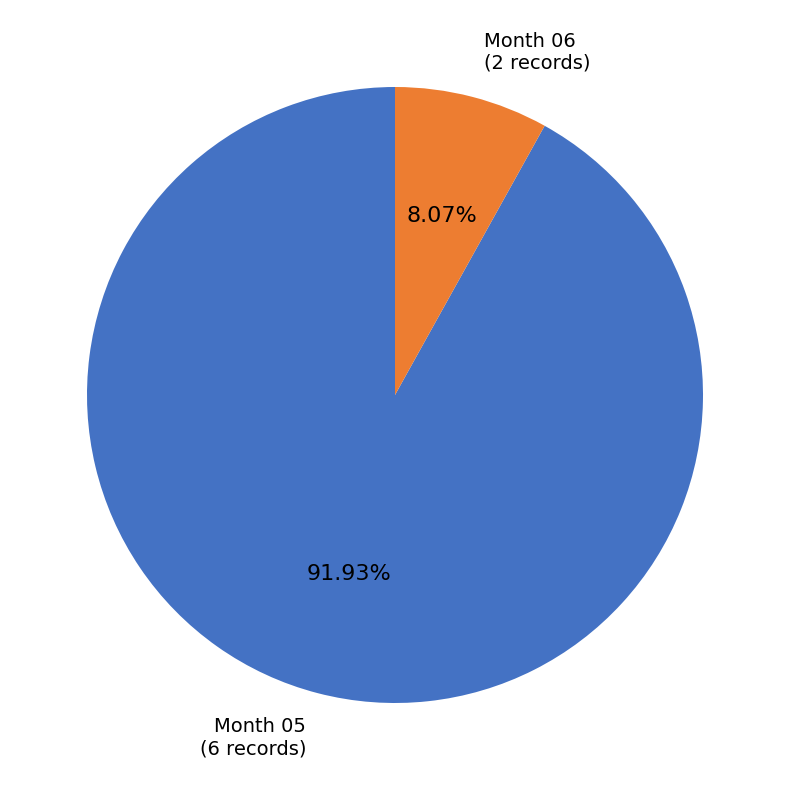

To the nearest percent, what is the average slice percentage?

50%